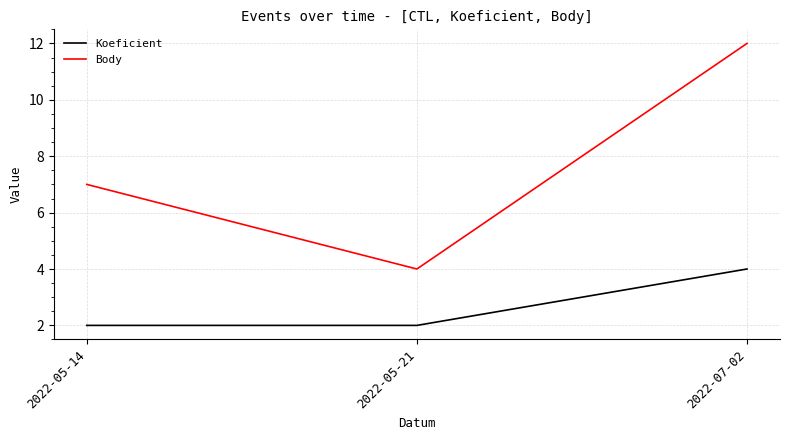

Reading left to right, what are all the values shown in this chart?

Koeficient: 2022-05-14=2	2022-05-21=2	2022-07-02=4
Body: 2022-05-14=7	2022-05-21=4	2022-07-02=12